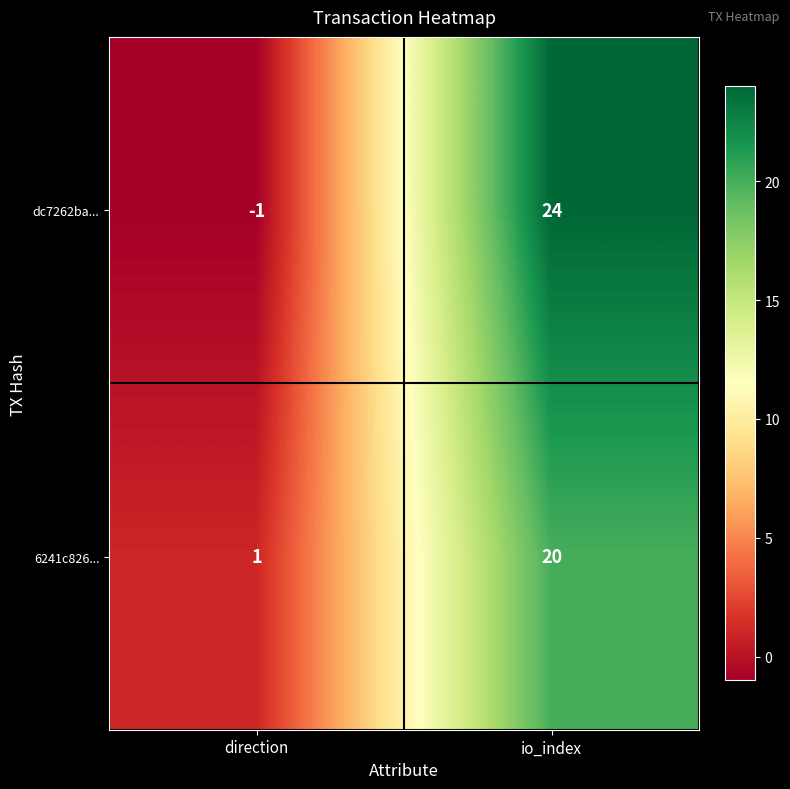

What is the difference between the maximum and minimum values in the 6241c826... series?

19